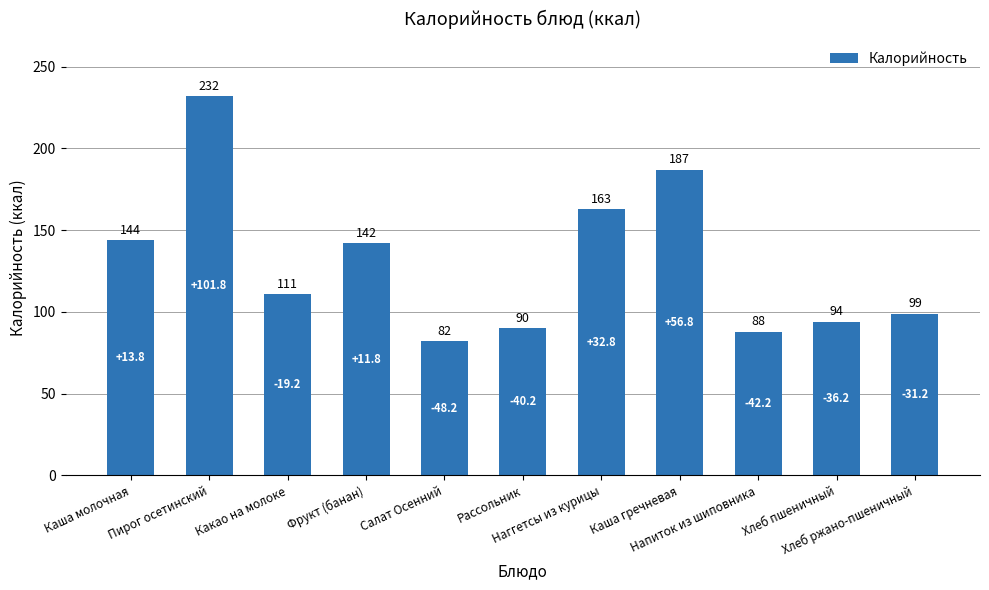

What is the label of the 5th bar from the left?

Салат Осенний